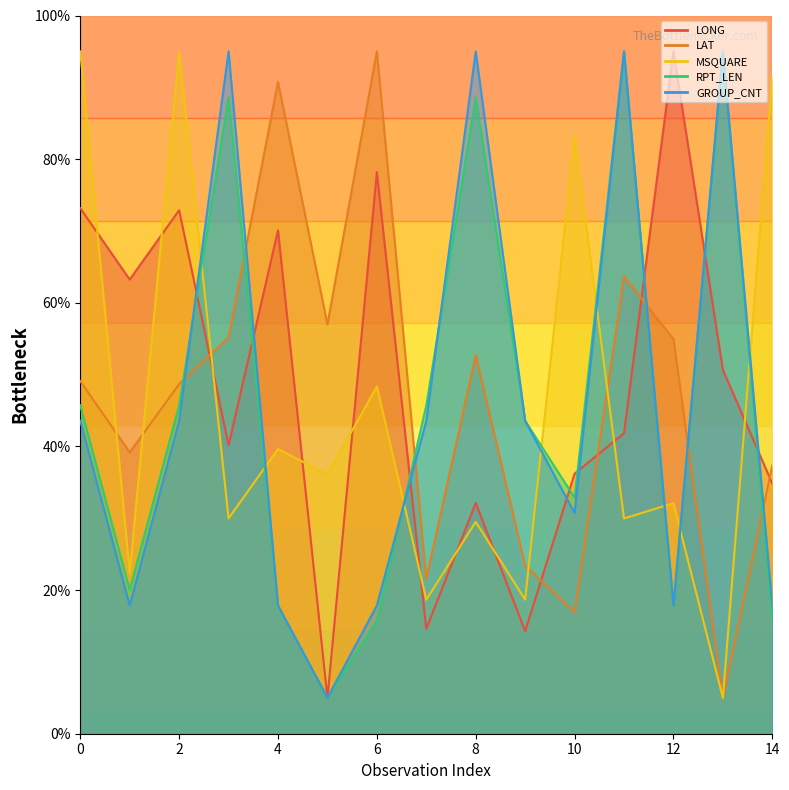

How many categories are shown in the chart?

15